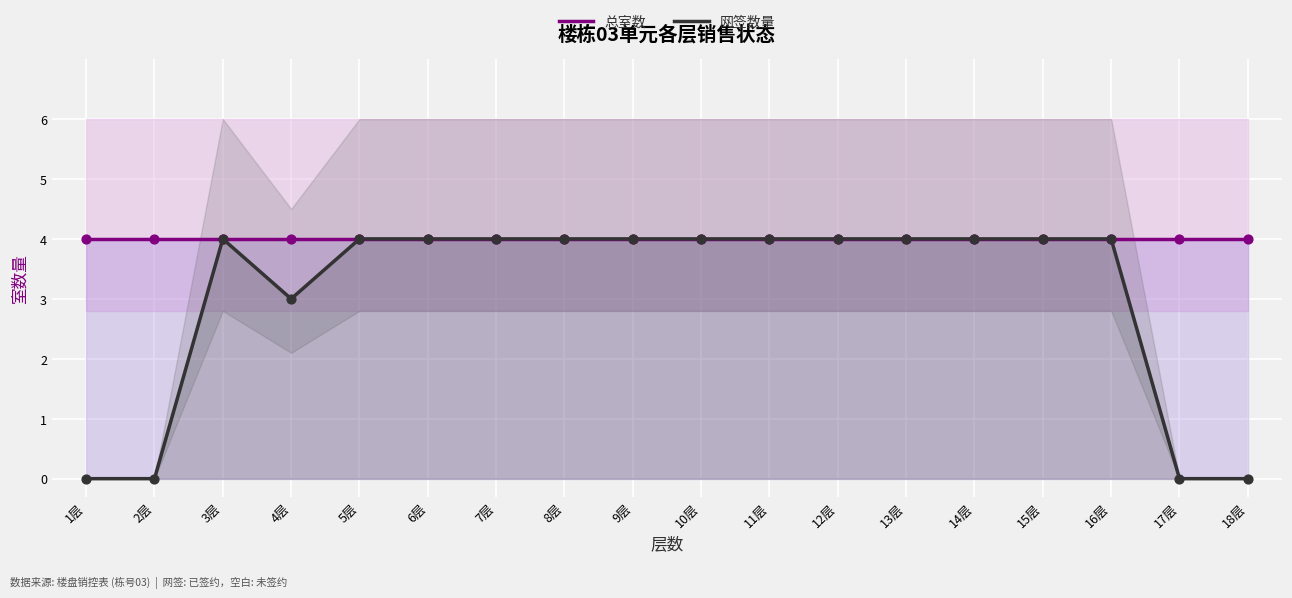

At how many categories does at least one series exceed 1?

18